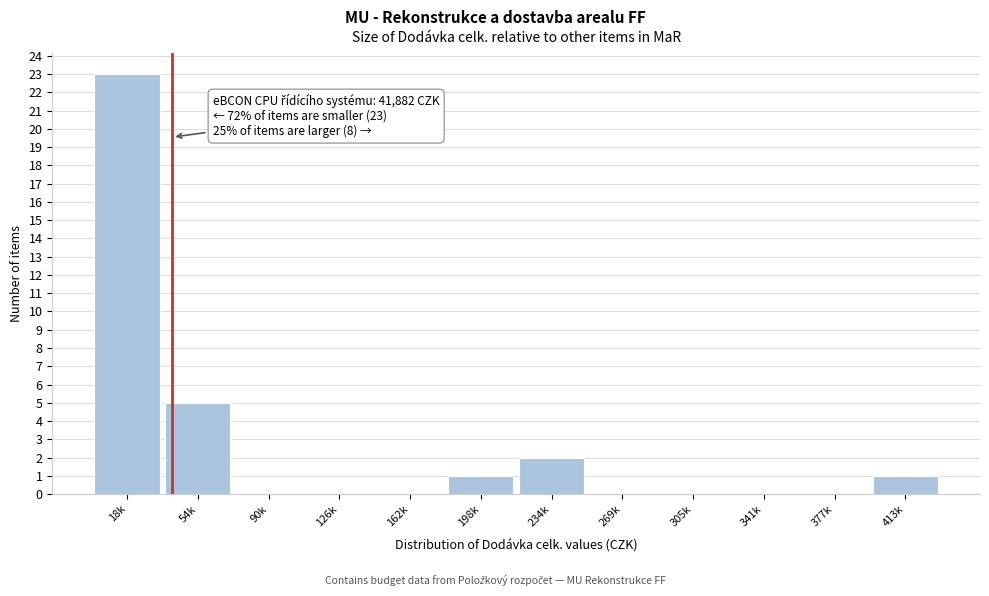

Reading left to right, what are all the values shown in this chart?

18k=23	54k=5	90k=0	126k=0	162k=0	198k=1	234k=2	269k=0	305k=0	341k=0	377k=0	413k=1